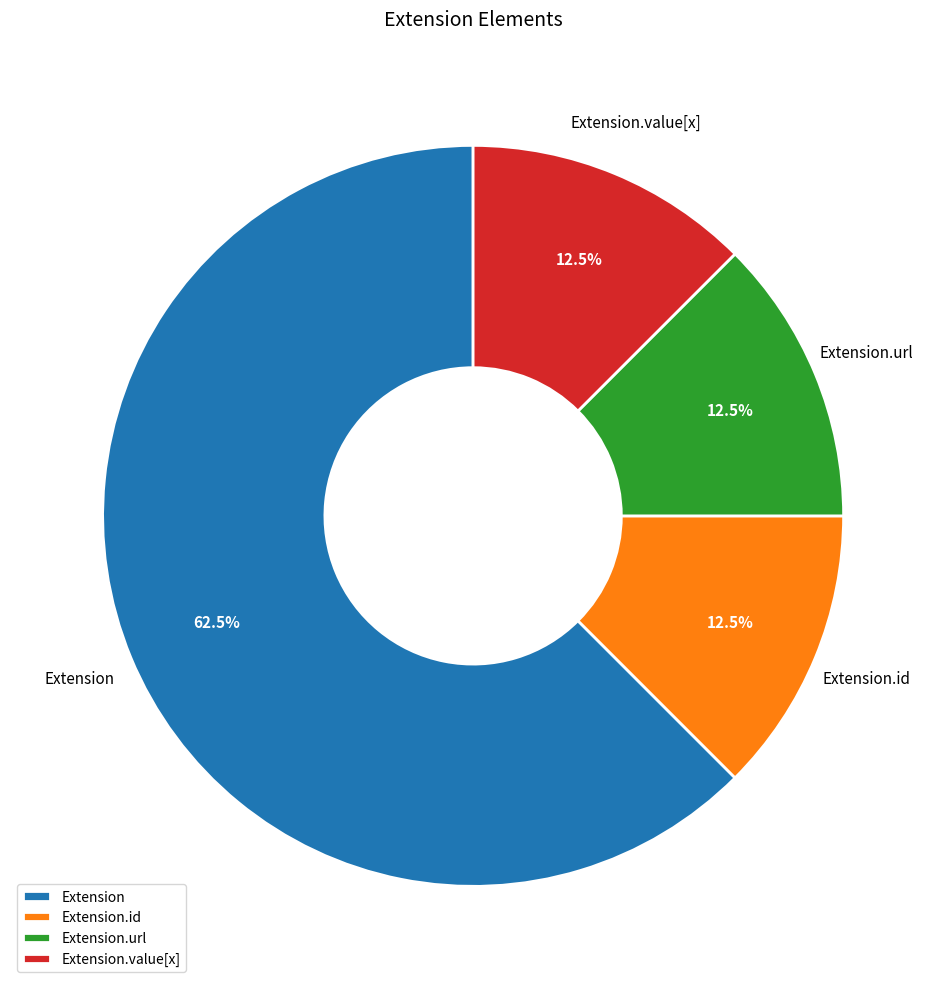

How many slices are in this pie chart?

4